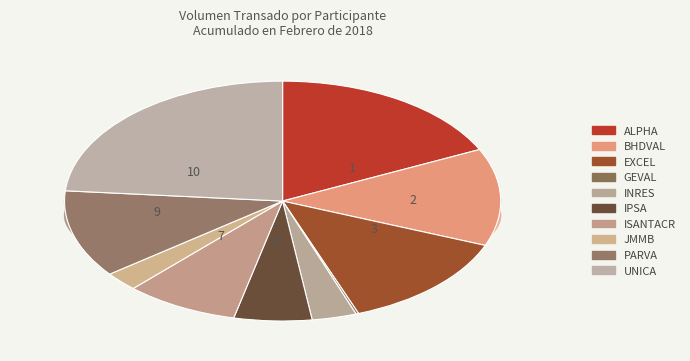

The ALPHA slice represents 28% of the pie. True or false?

False